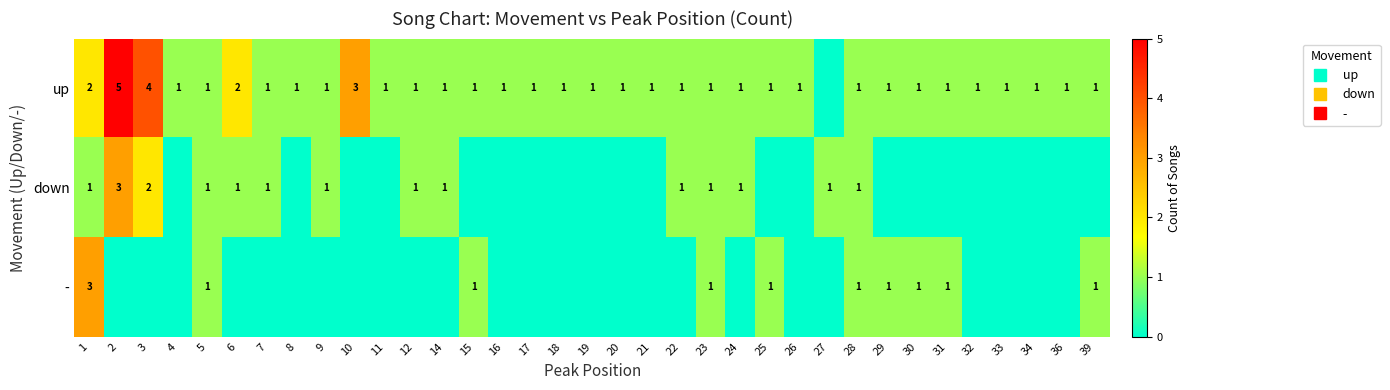

Which label corresponds to the largest value in the chart?

2